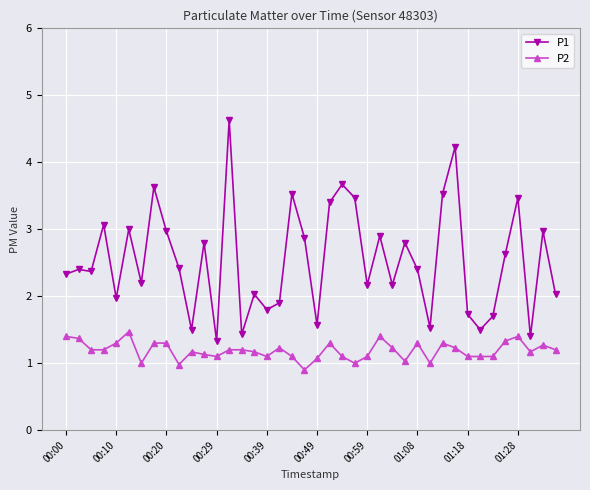

How many lines are shown in the chart?

2